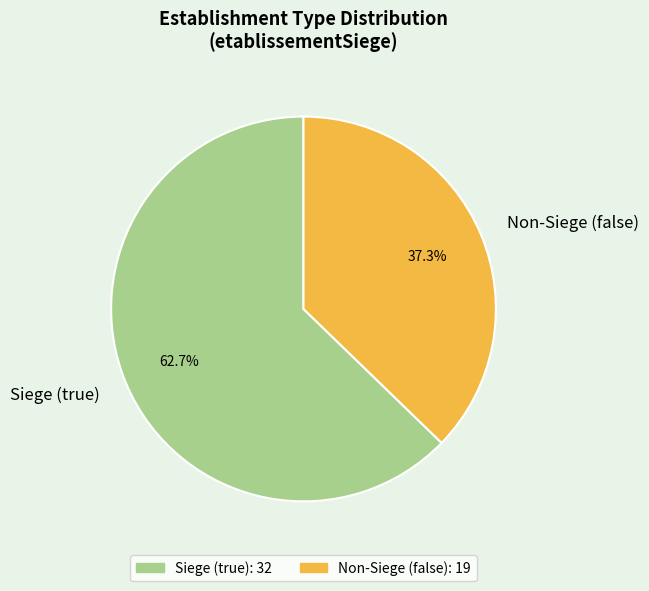

Which slice is the largest?

Siege (true)